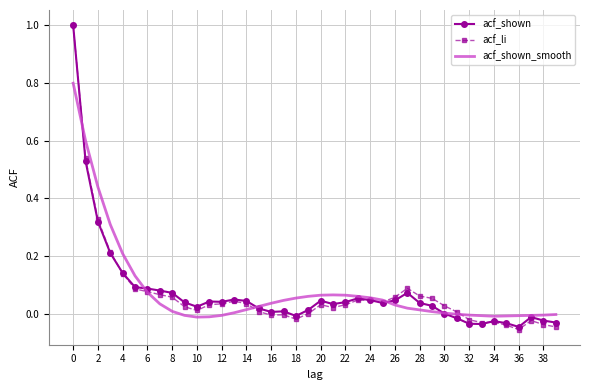

What is the maximum value shown in the chart?

1.0